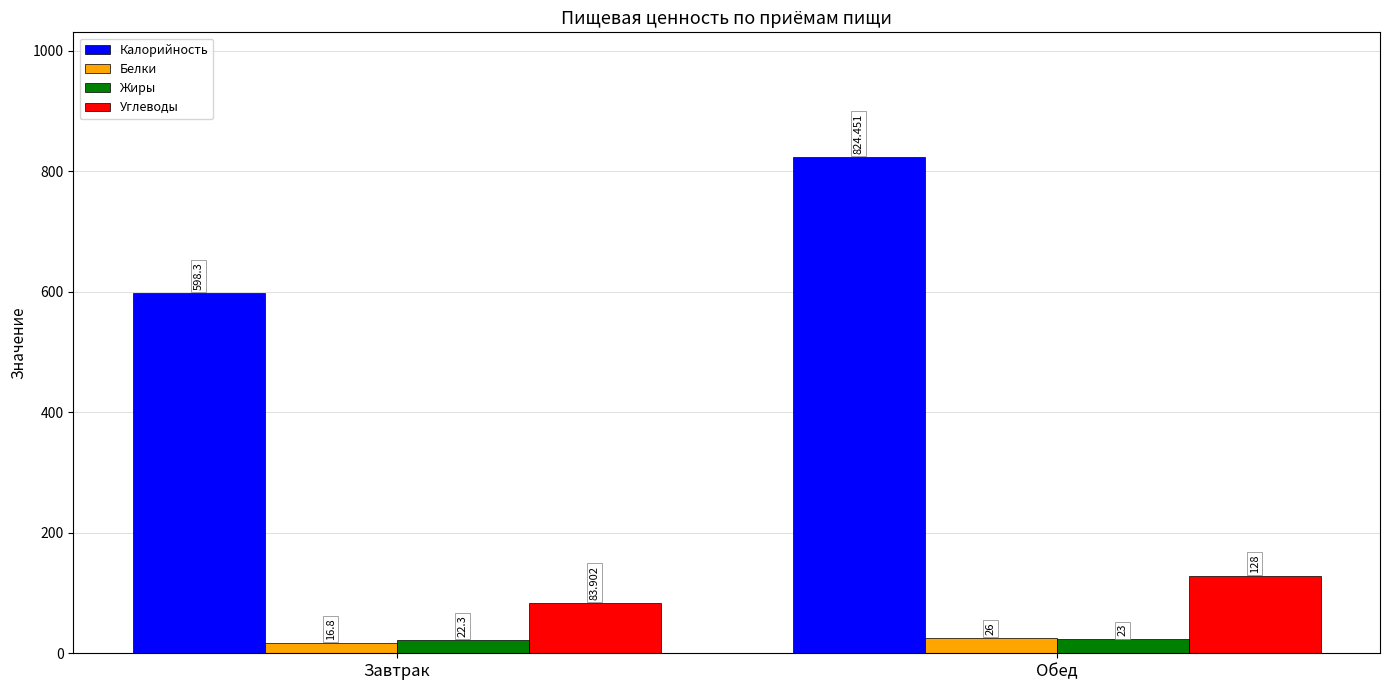

Is the value of Жиры at Обед greater than the value of Белки at Завтрак?

Yes